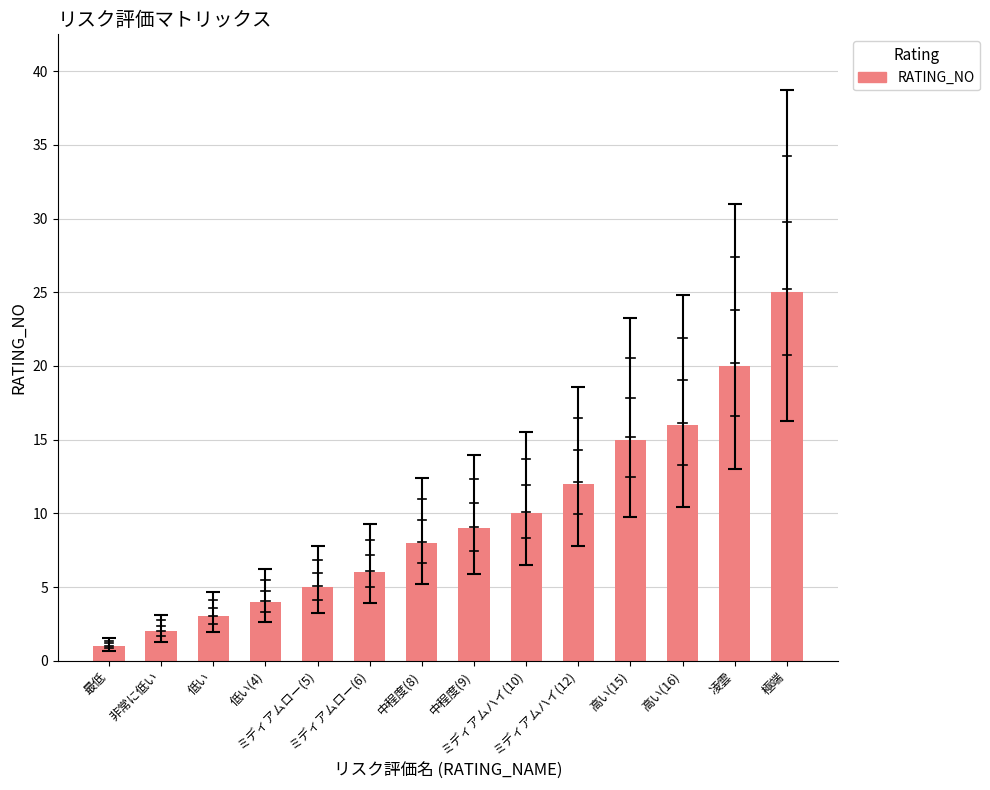

What is the greatest value displayed?

25